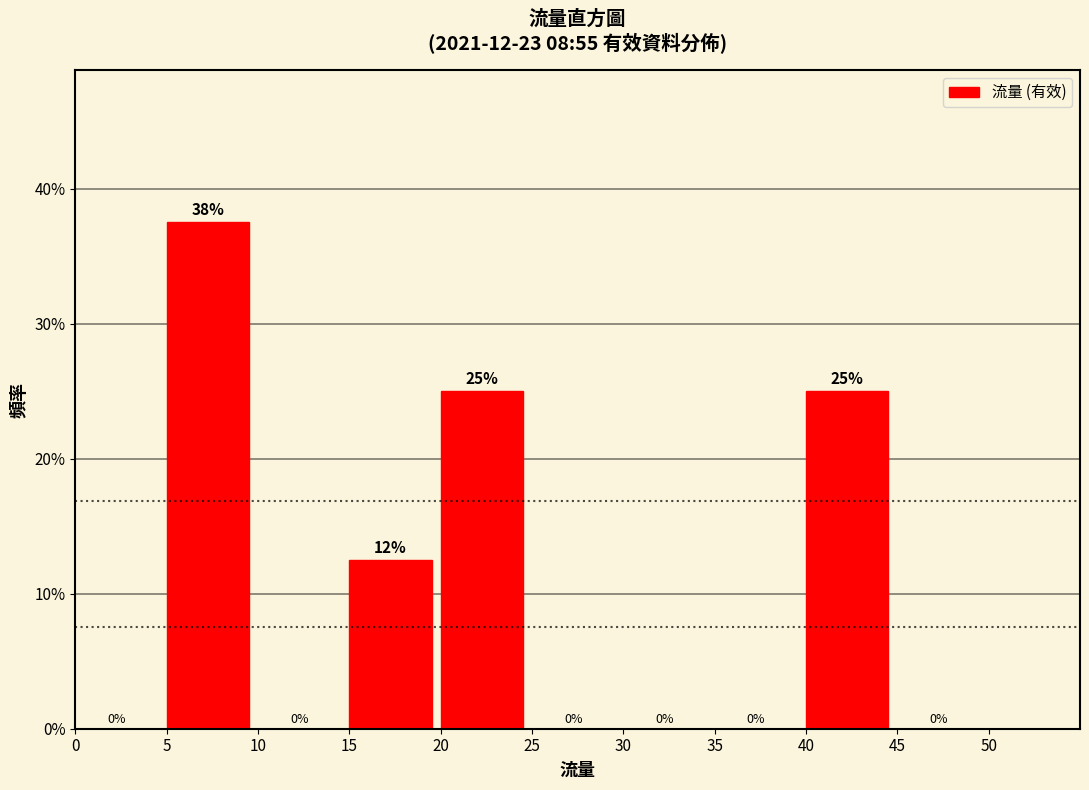

Over which range of the x-axis is the bar tallest?

5 to 10